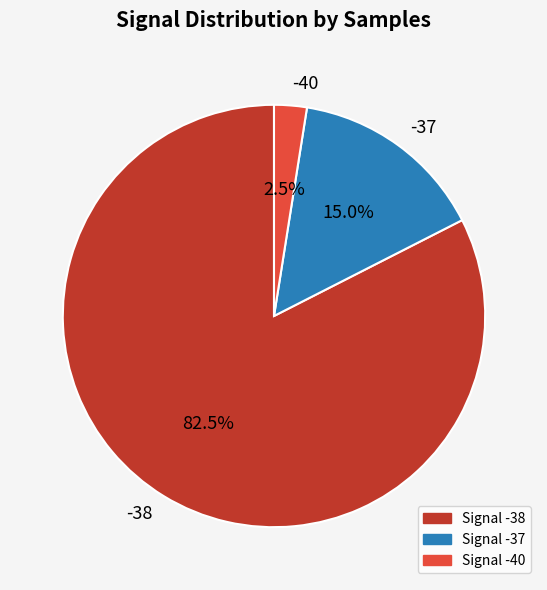

Rank the categories by value from highest to lowest.

-38, -37, -40